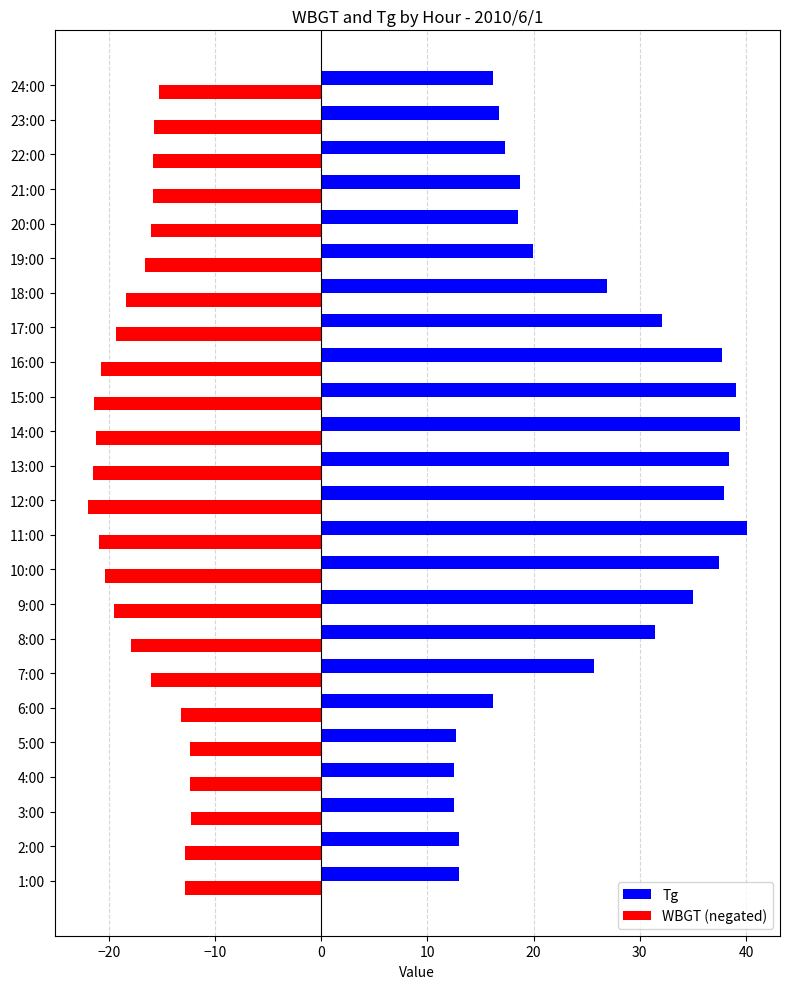

True or false: Tg has a value of 38.4 at 13:00.

True